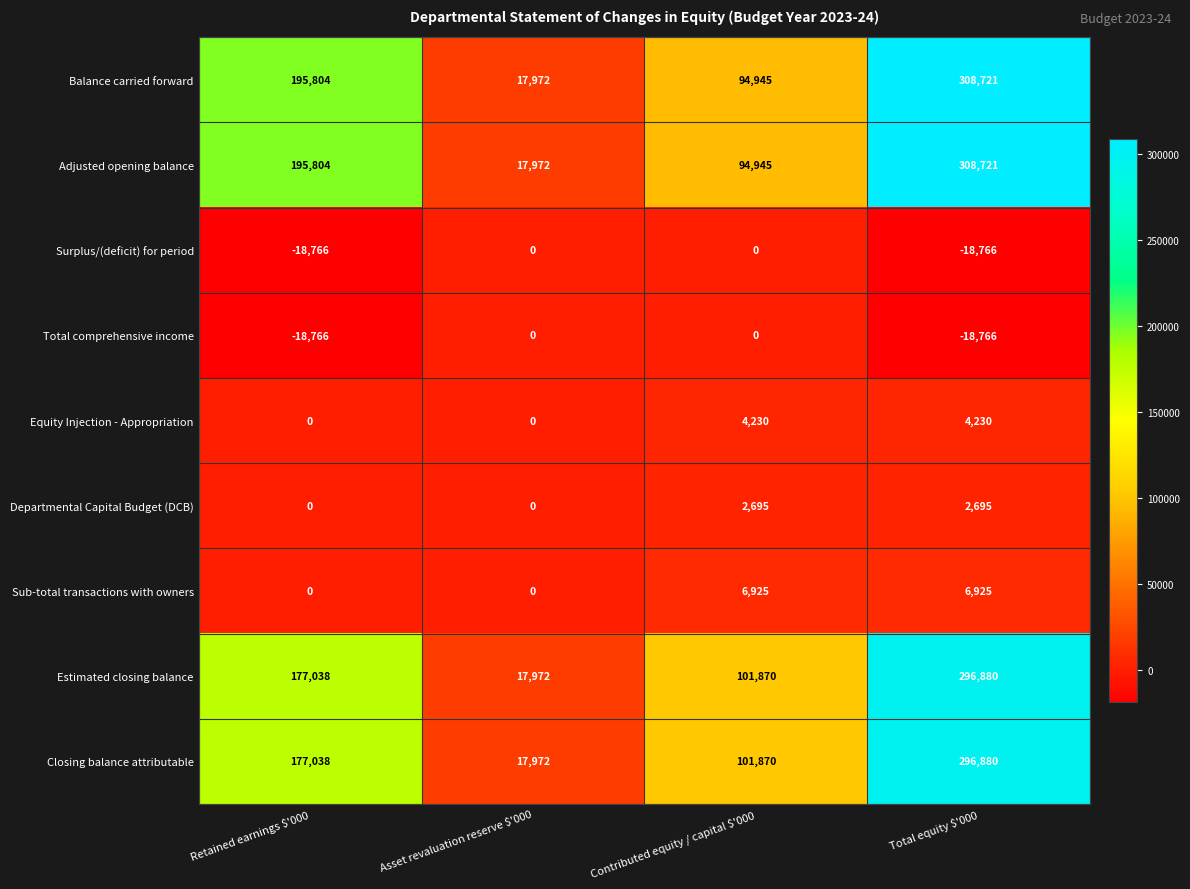

What is the sum of all Sub-total transactions with owners values?

13850